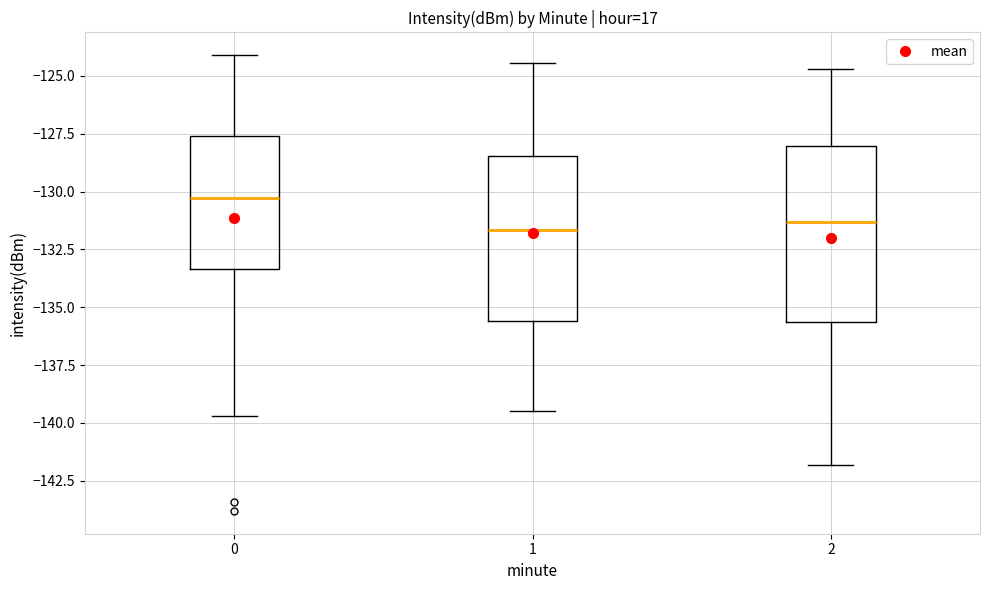

Which box's median line is the highest?

0